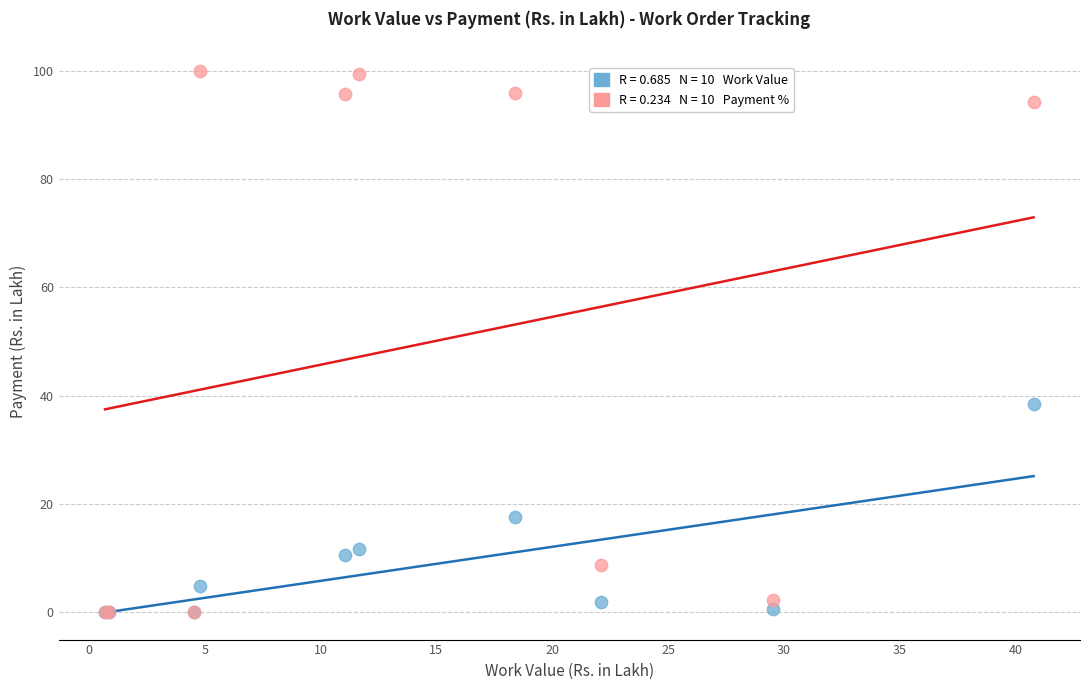

Across all series, what Y value is closest to 50?

38.5